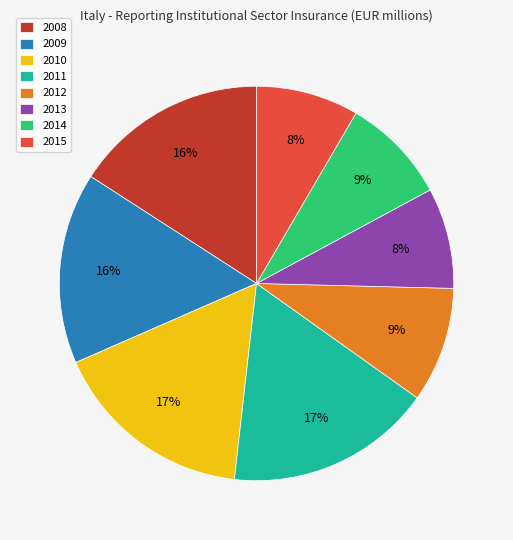

To the nearest percent, what is the combined percentage of 2015 and 2009?

24%